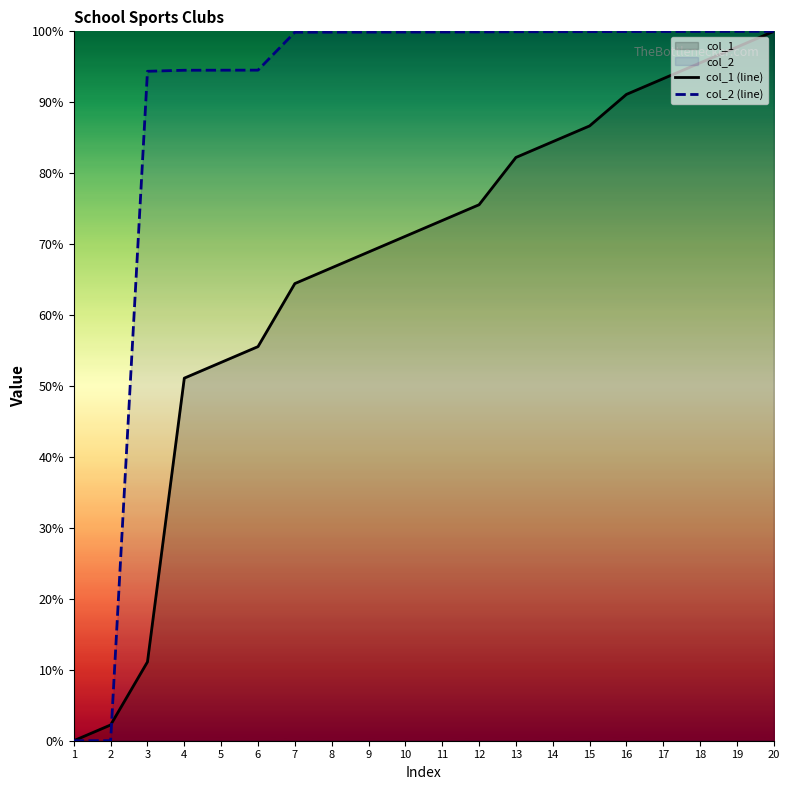

What is the total value across all series at 14?

184.4